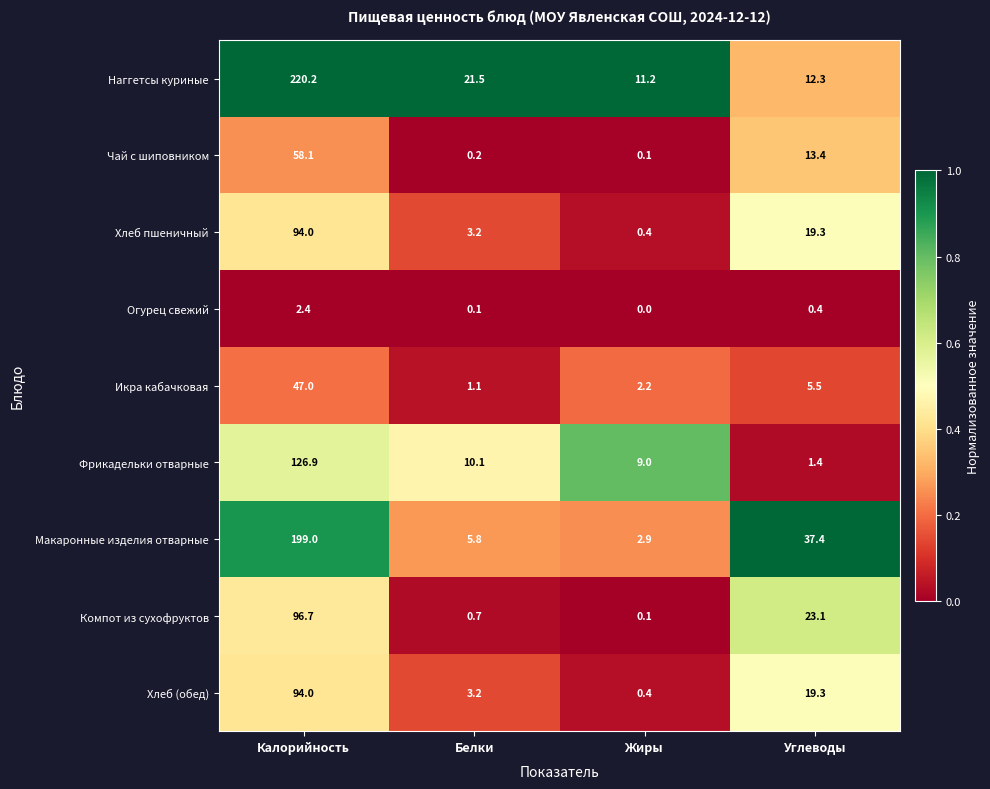

Which series changed the most between Калорийность and Жиры?

Наггетсы куриные